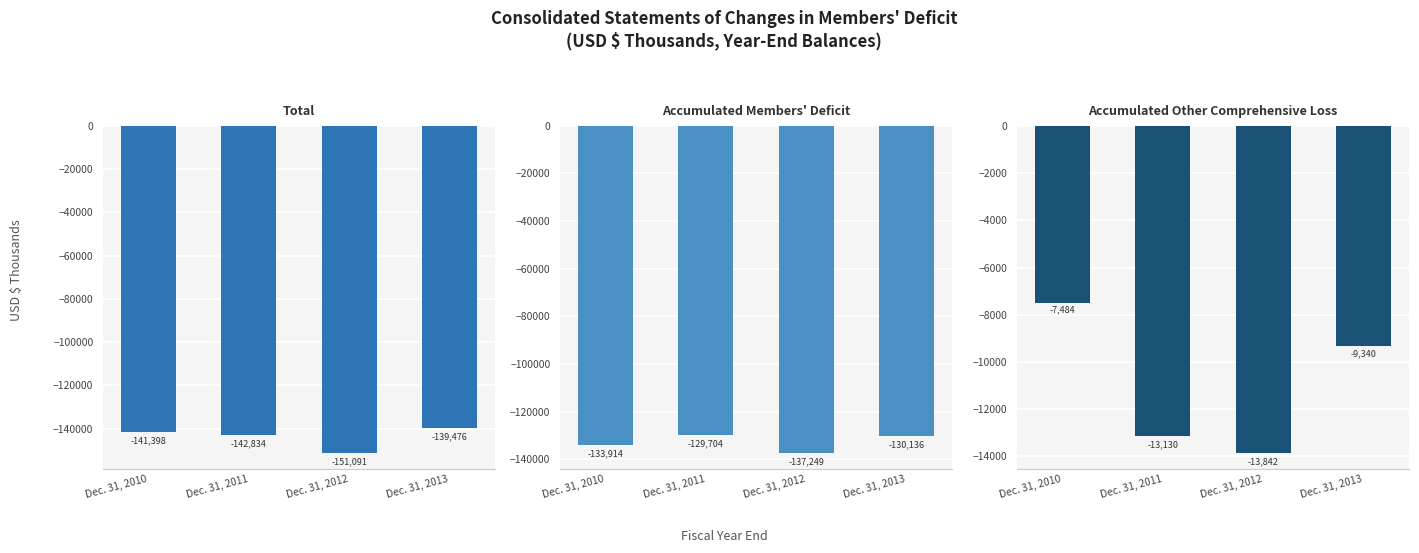

How many data points in Accumulated Members' Deficit are above -130136?

1